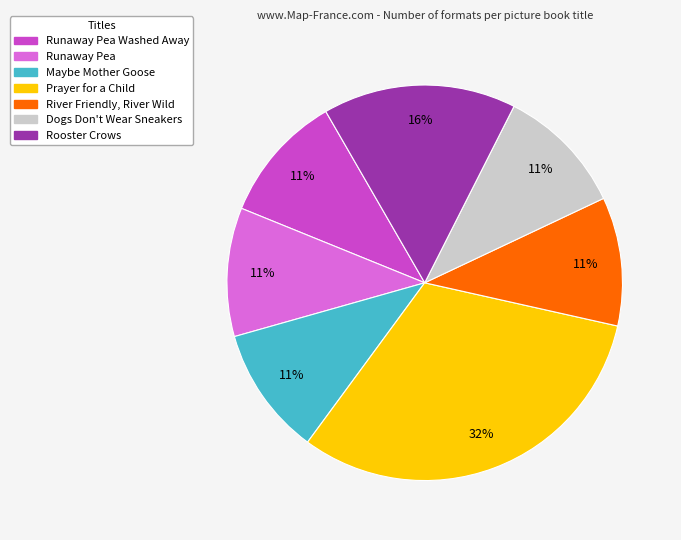

Does any single category account for the majority?

No